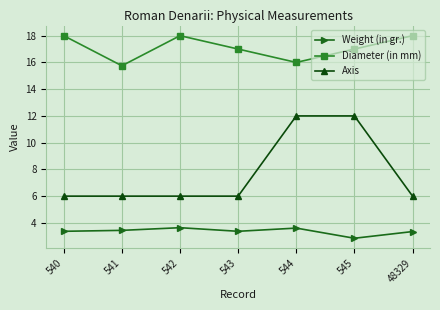

What is the highest value of the Axis series?

12.0